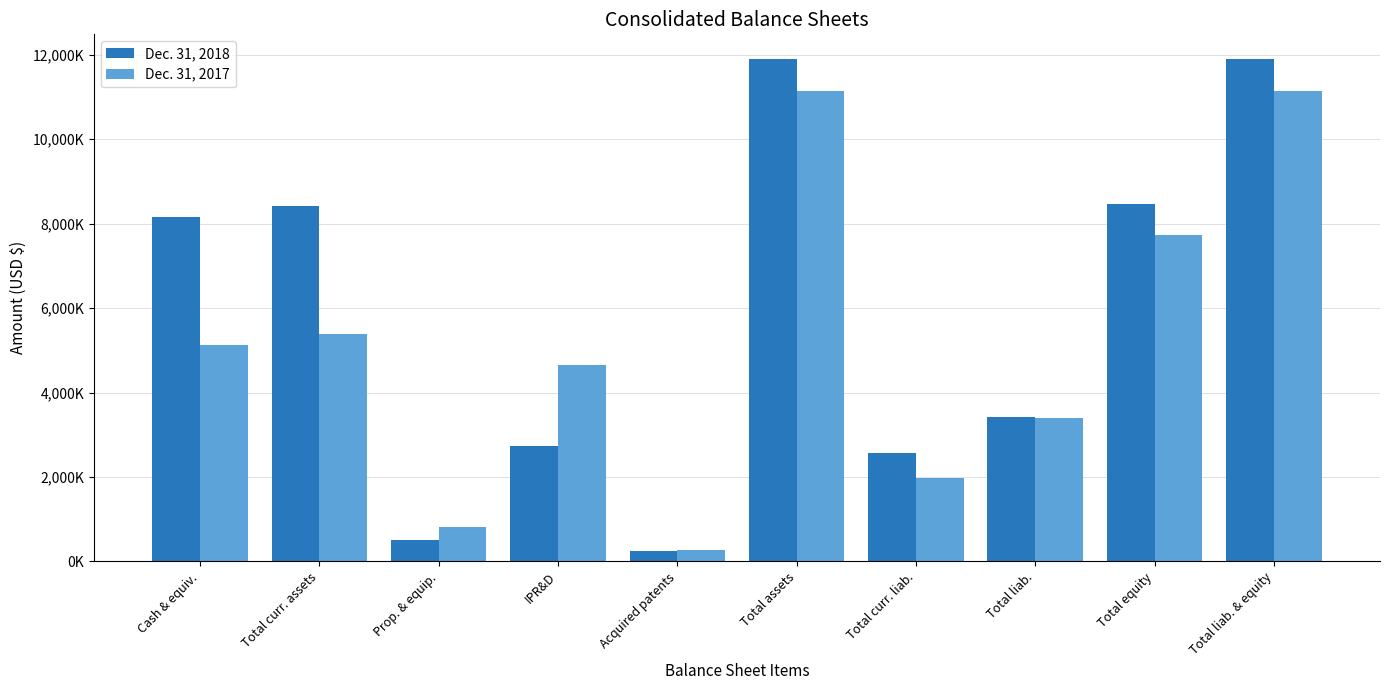

What is the sum of all Dec. 31, 2018 values?

58277000